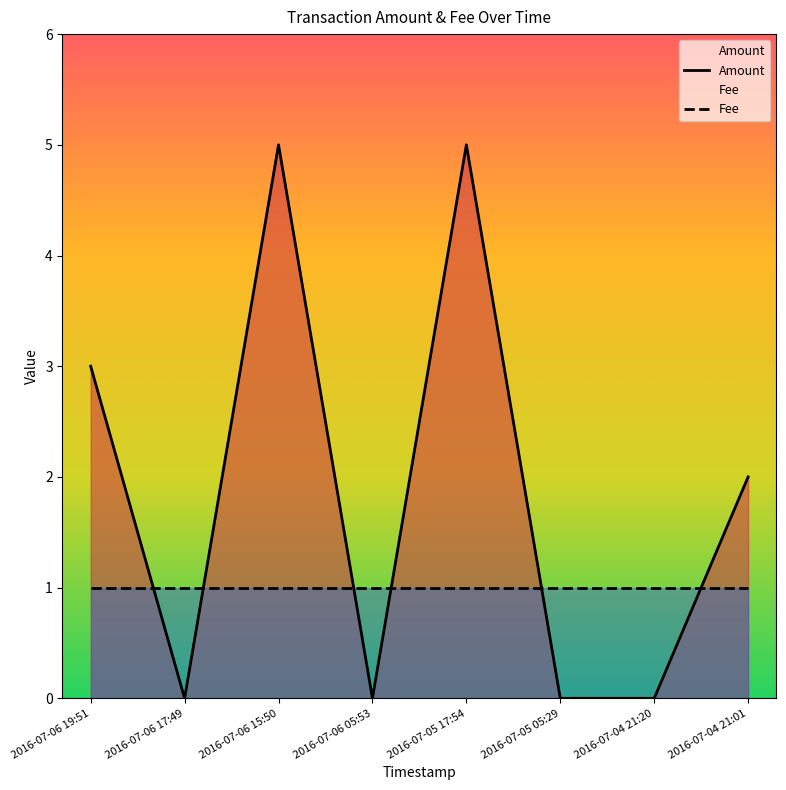

At which category does Amount reach its first local valley?

2016-07-06 17:49